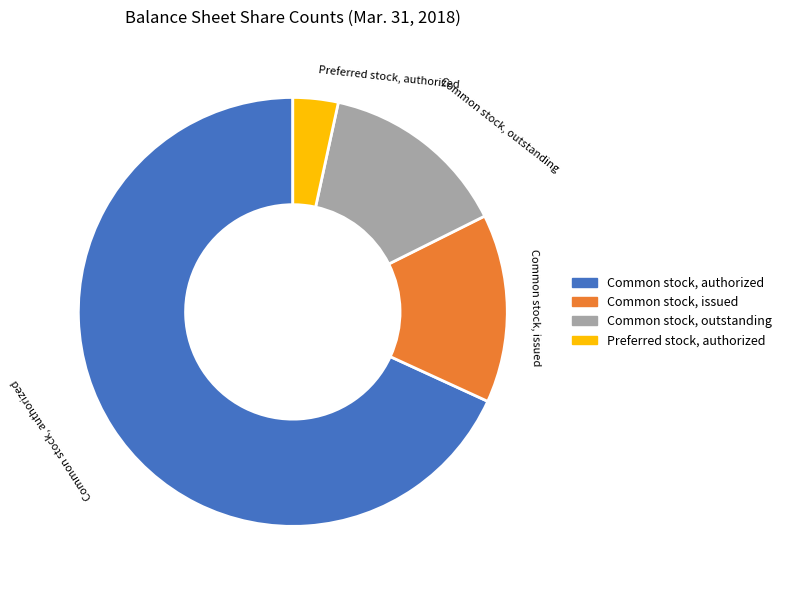

Which category has the smallest portion of the pie?

Preferred stock, authorized